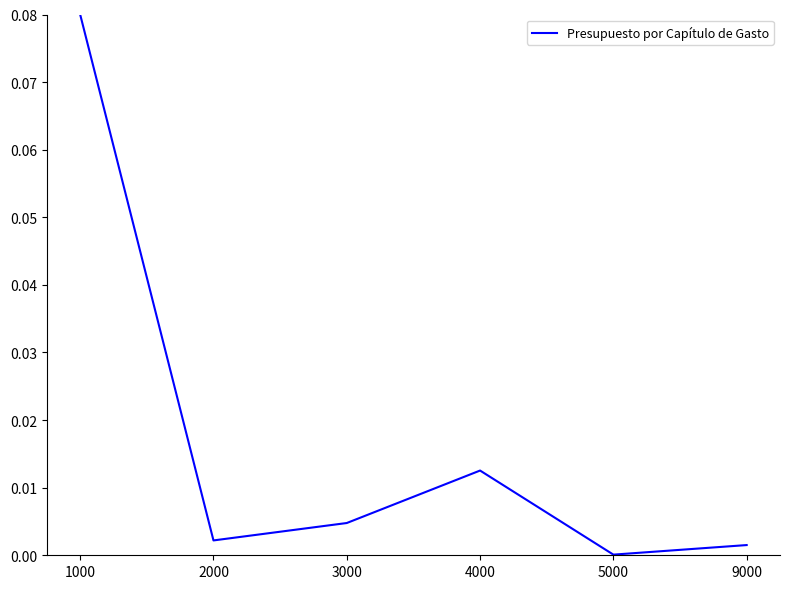

How many distinct data groups are displayed?

1